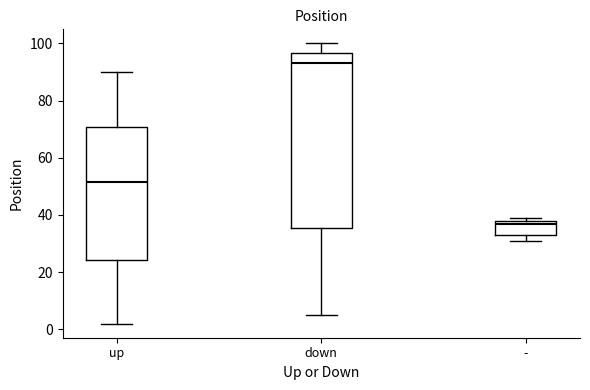

Which box is the tallest, from its lower edge to its upper edge?

down